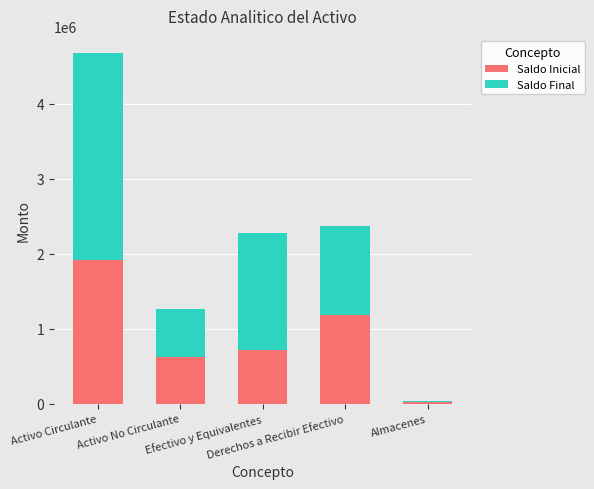

How many distinct data groups are displayed?

2